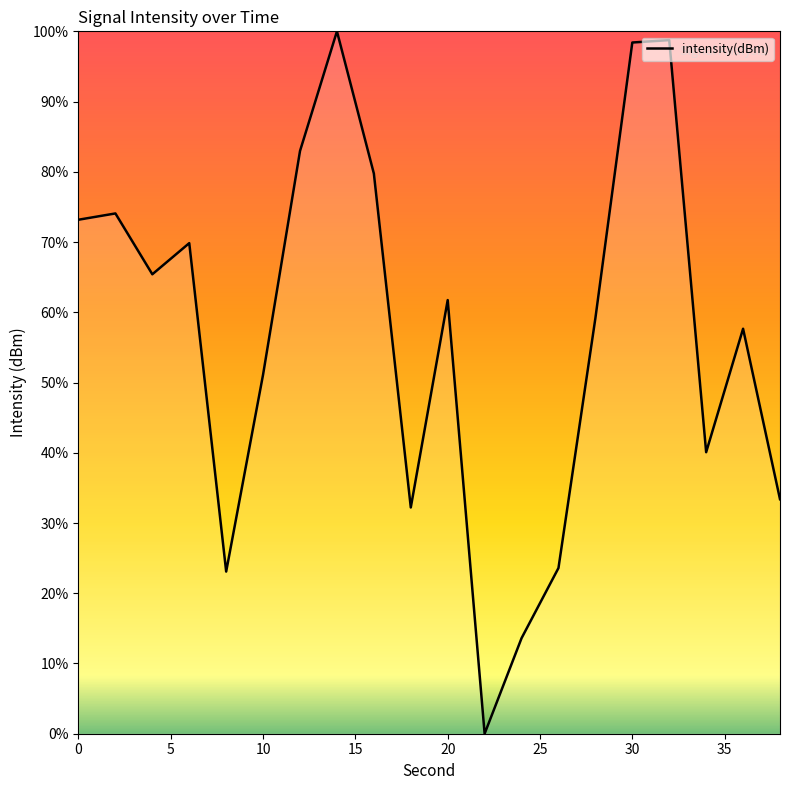

What is the difference between the maximum and minimum values?

100.0